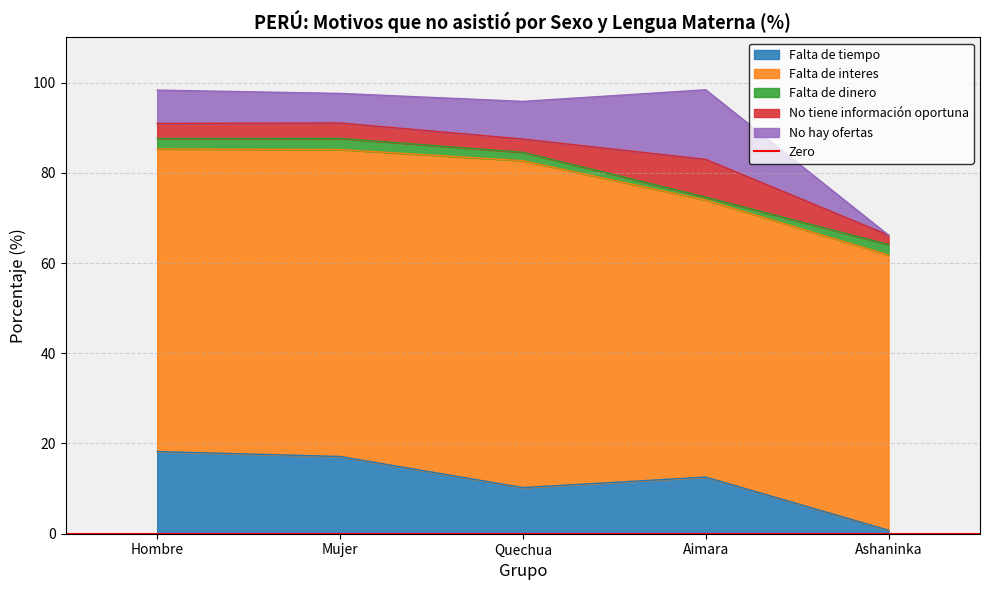

At Quechua, list the series in order from smallest to largest.

Falta de dinero, No tiene información oportuna, No hay ofertas, Falta de tiempo, Falta de interes